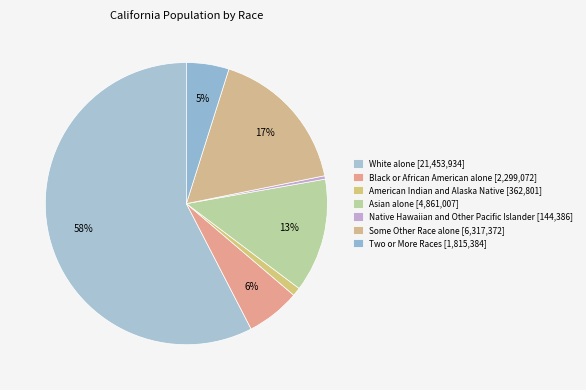

How many segments does this pie chart have?

7